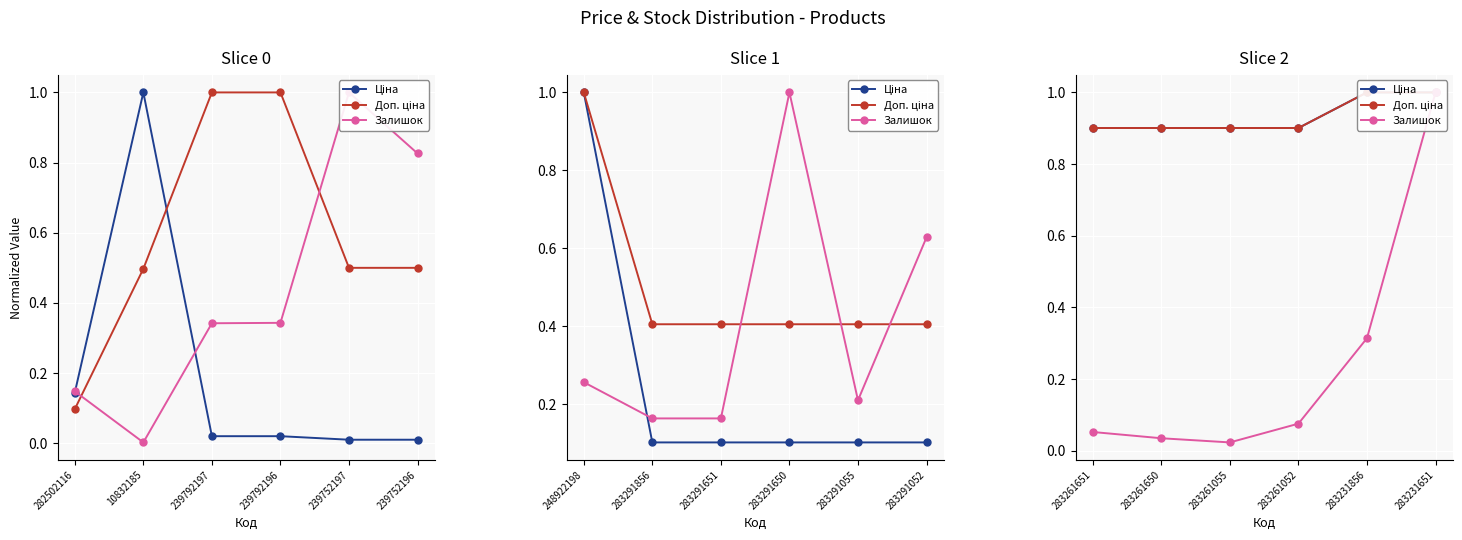

True or false: Доп. ціна and Ціна intersect in this chart.

False